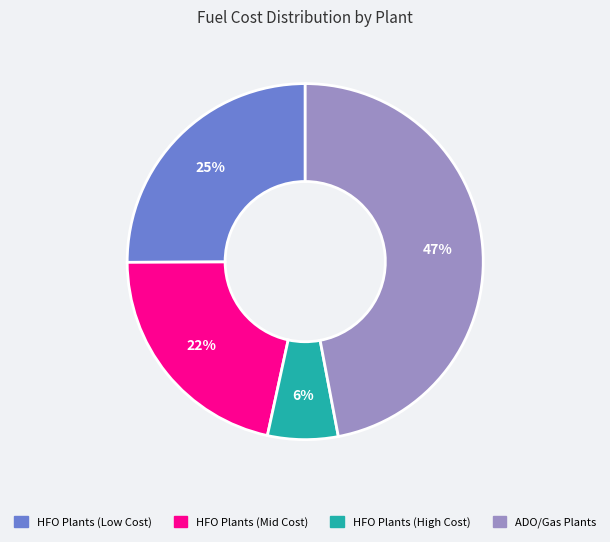

Is there a majority slice in this chart?

No